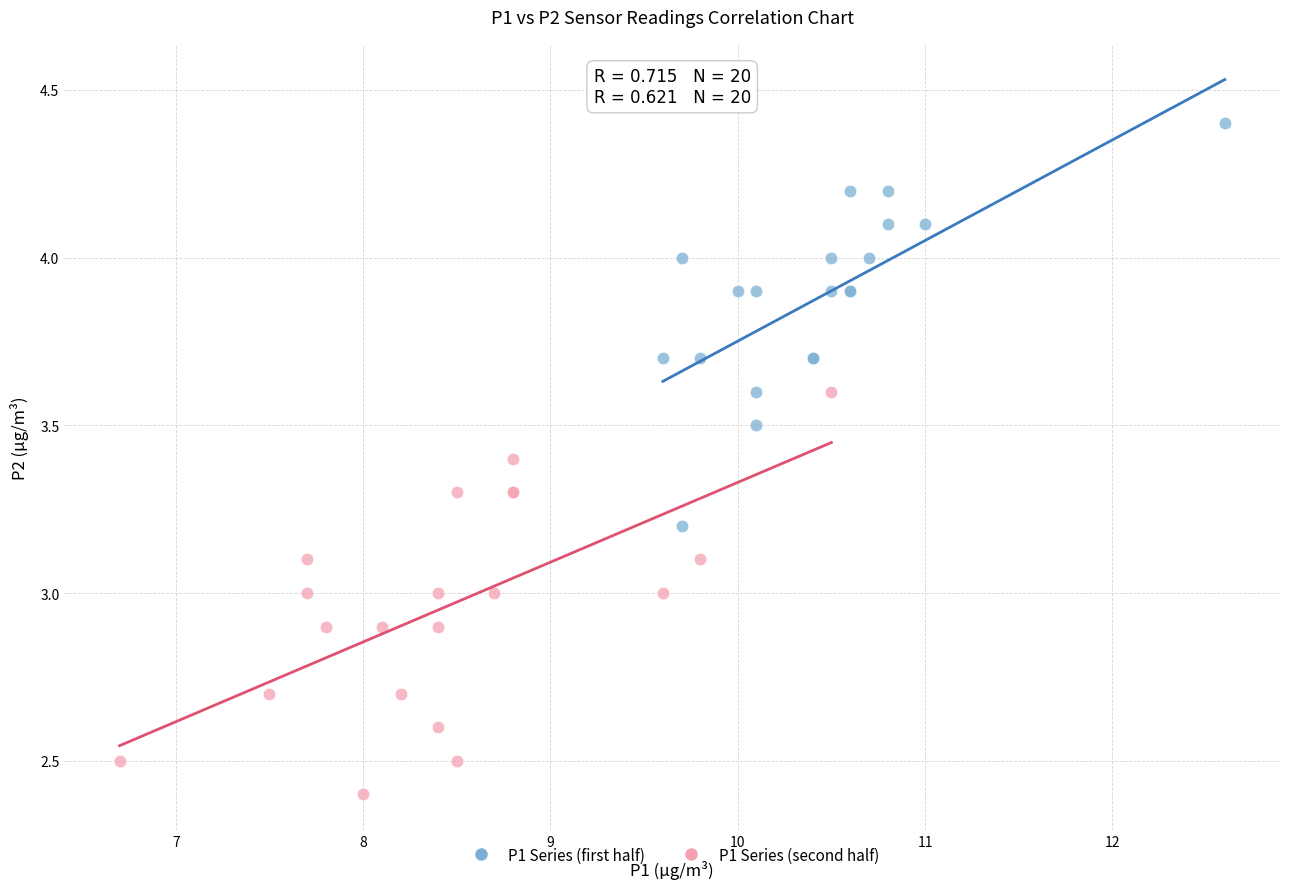

Which series contains the highest Y value?

P1 Series (first half)